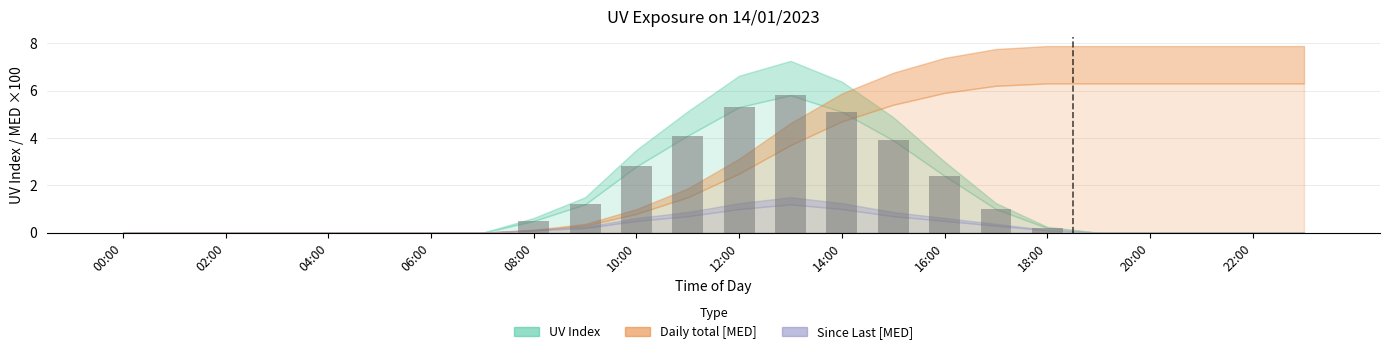

What is the sum of all values?

32.3